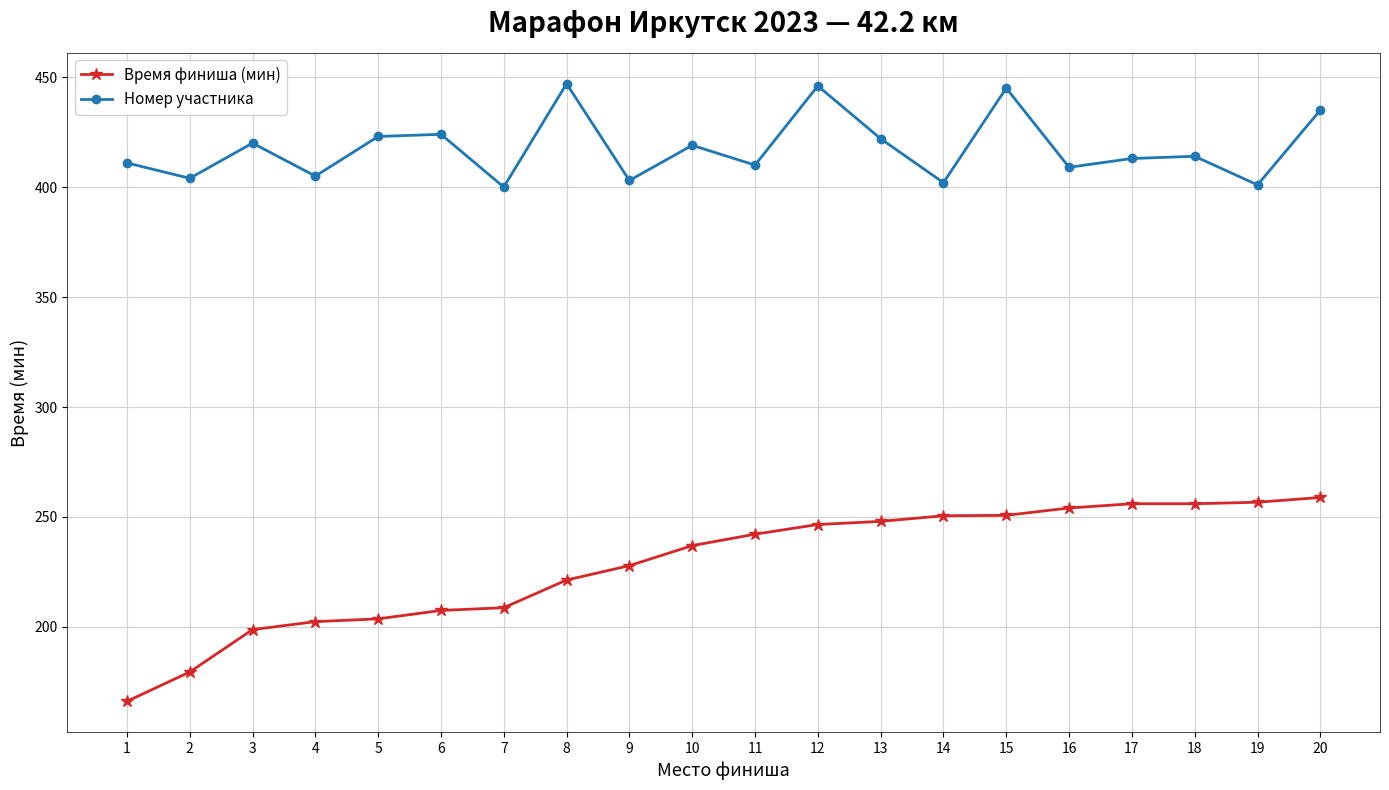

What is the value of the Номер участника point at the 7th from the left?

400.0